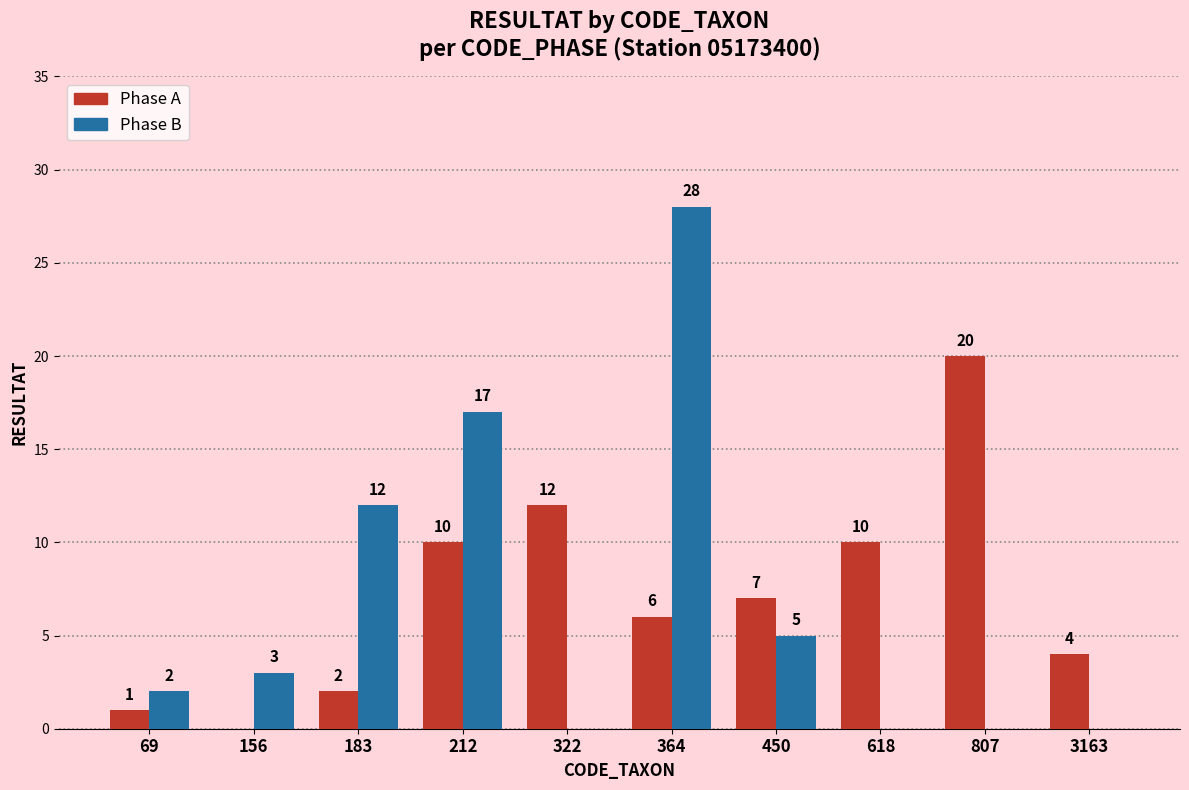

Reading left to right, list all the values displayed in this chart.

Phase A: 1	0	2	10	12	6	7	10	20	4
Phase B: 2	3	12	17	0	28	5	0	0	0